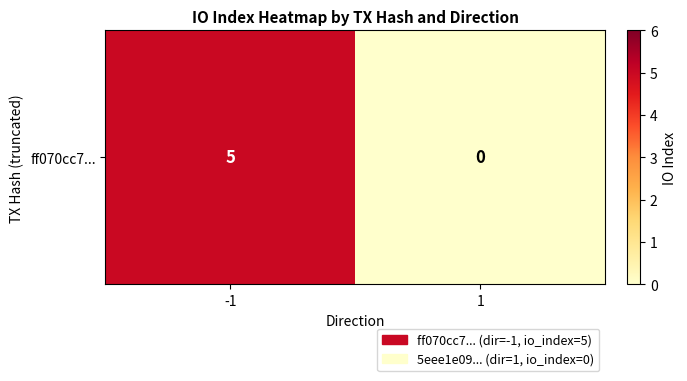

What is the sum of all values?

5